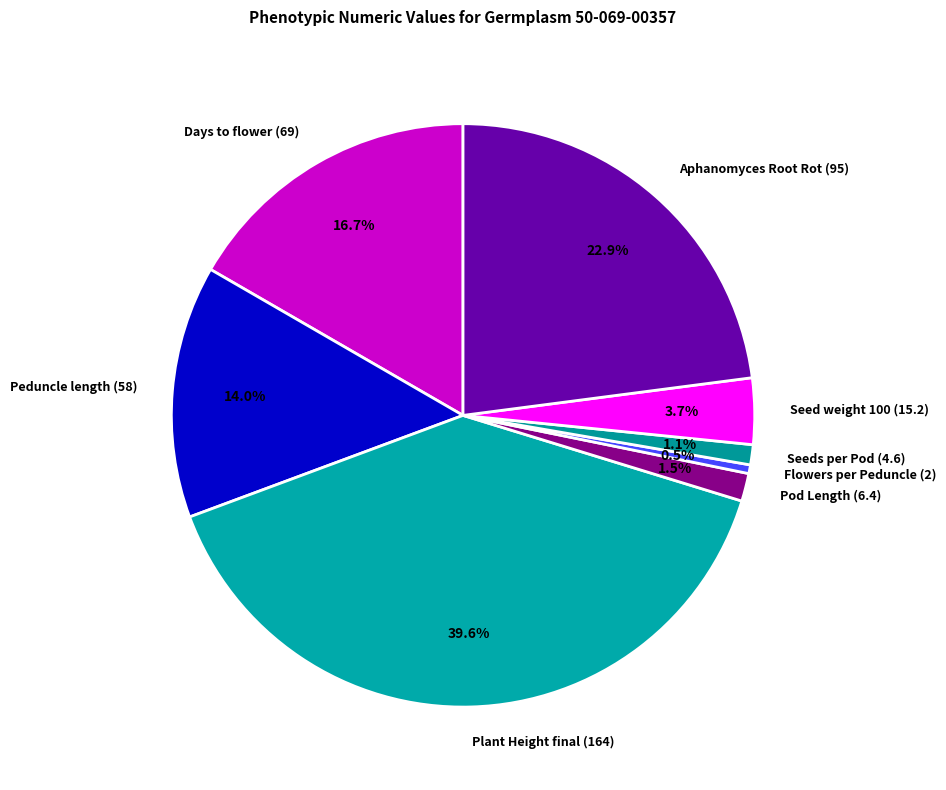

What portion of the pie excludes Seed weight 100 (15.2)?

96.3%